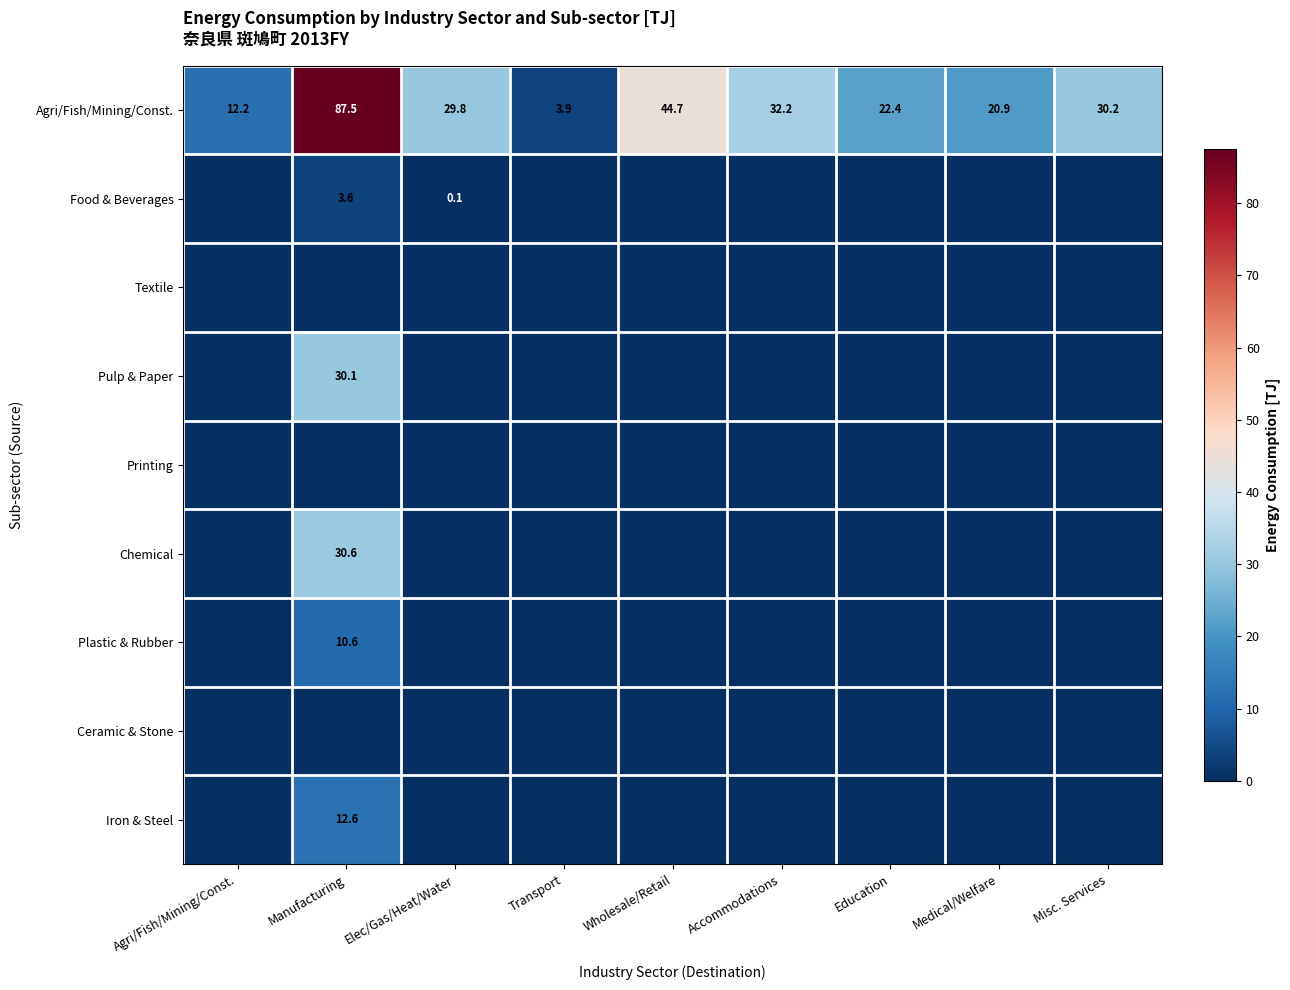

The value of Agri/Fish/Mining/Const. at Education is 22.4. True or false?

True